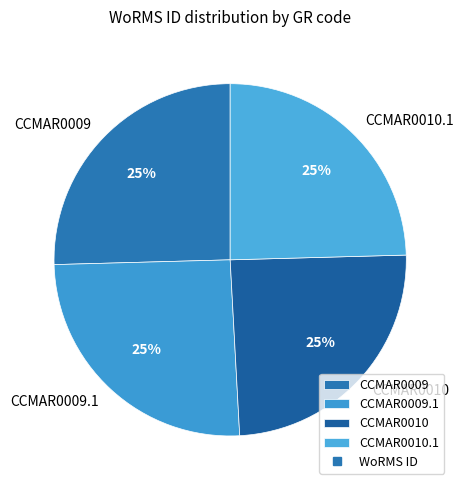

Approximately how many times larger is the value at CCMAR0009 compared to CCMAR0010?

1.0